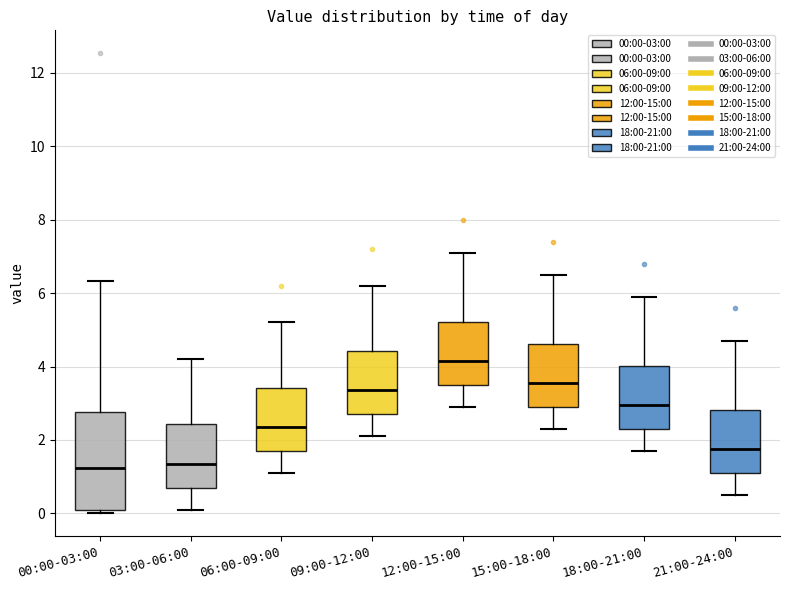

Reading left to right, read every box against the y-axis: the position of its median line, the range the box covers, and the ends of its whiskers. The values are not printed on the chart, so give them approximately, as read against the axis.

00:00-03:00: median 1.2, box 0.0 to 2.8, whiskers 0.0 (just below the box's lower edge) to 6.4
03:00-06:00: median 1.4, box 0.8 to 2.4, whiskers 0.2 to 4.2
06:00-09:00: median 2.4, box 1.8 to 3.4, whiskers 1.2 to 5.2
09:00-12:00: median 3.4, box 2.8 to 4.4, whiskers 2.2 to 6.2
12:00-15:00: median 4.2, box 3.6 to 5.2, whiskers 3.0 to 7.2
15:00-18:00: median 3.6, box 3.0 to 4.6, whiskers 2.4 to 6.6
18:00-21:00: median 3.0, box 2.4 to 4.0, whiskers 1.8 to 6.0
21:00-24:00: median 1.8, box 1.2 to 2.8, whiskers 0.6 to 4.8